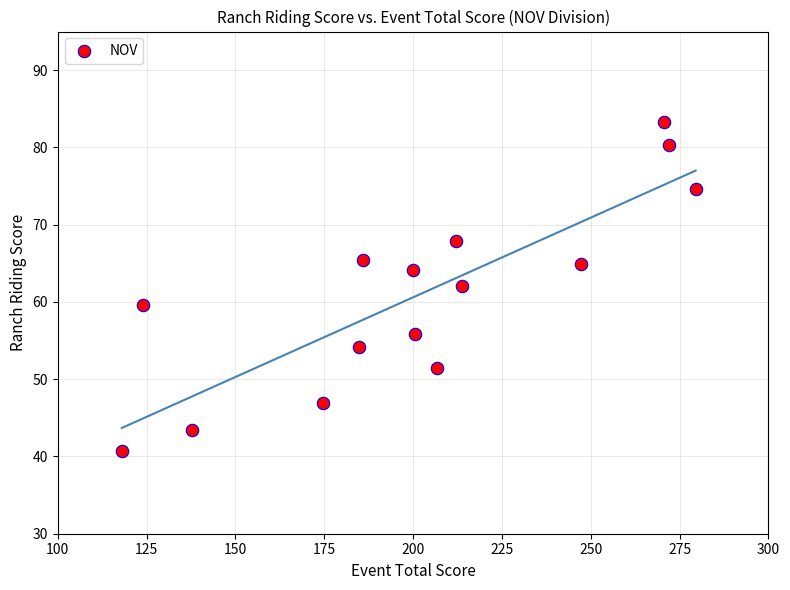

What is the range of X values (max minus min)?

161.5